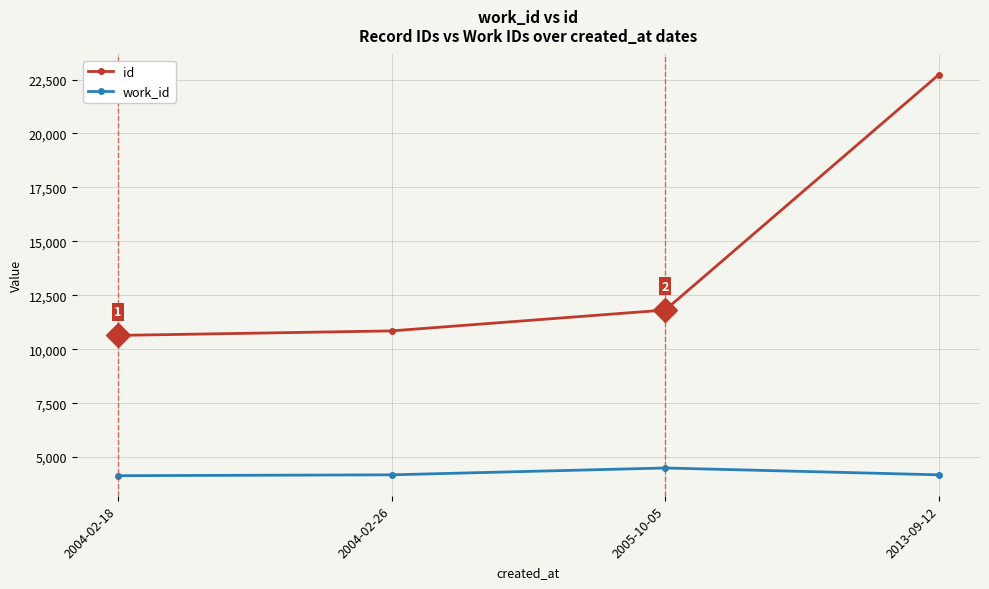

Which series changed the most between 2004-02-18 and 2005-10-05?

id